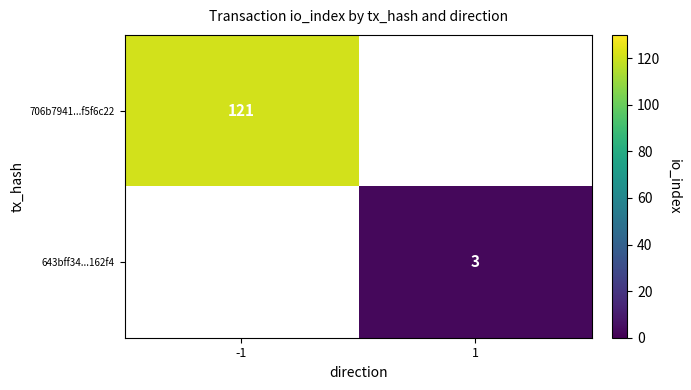

At which category does the chart reach its peak across all series?

-1